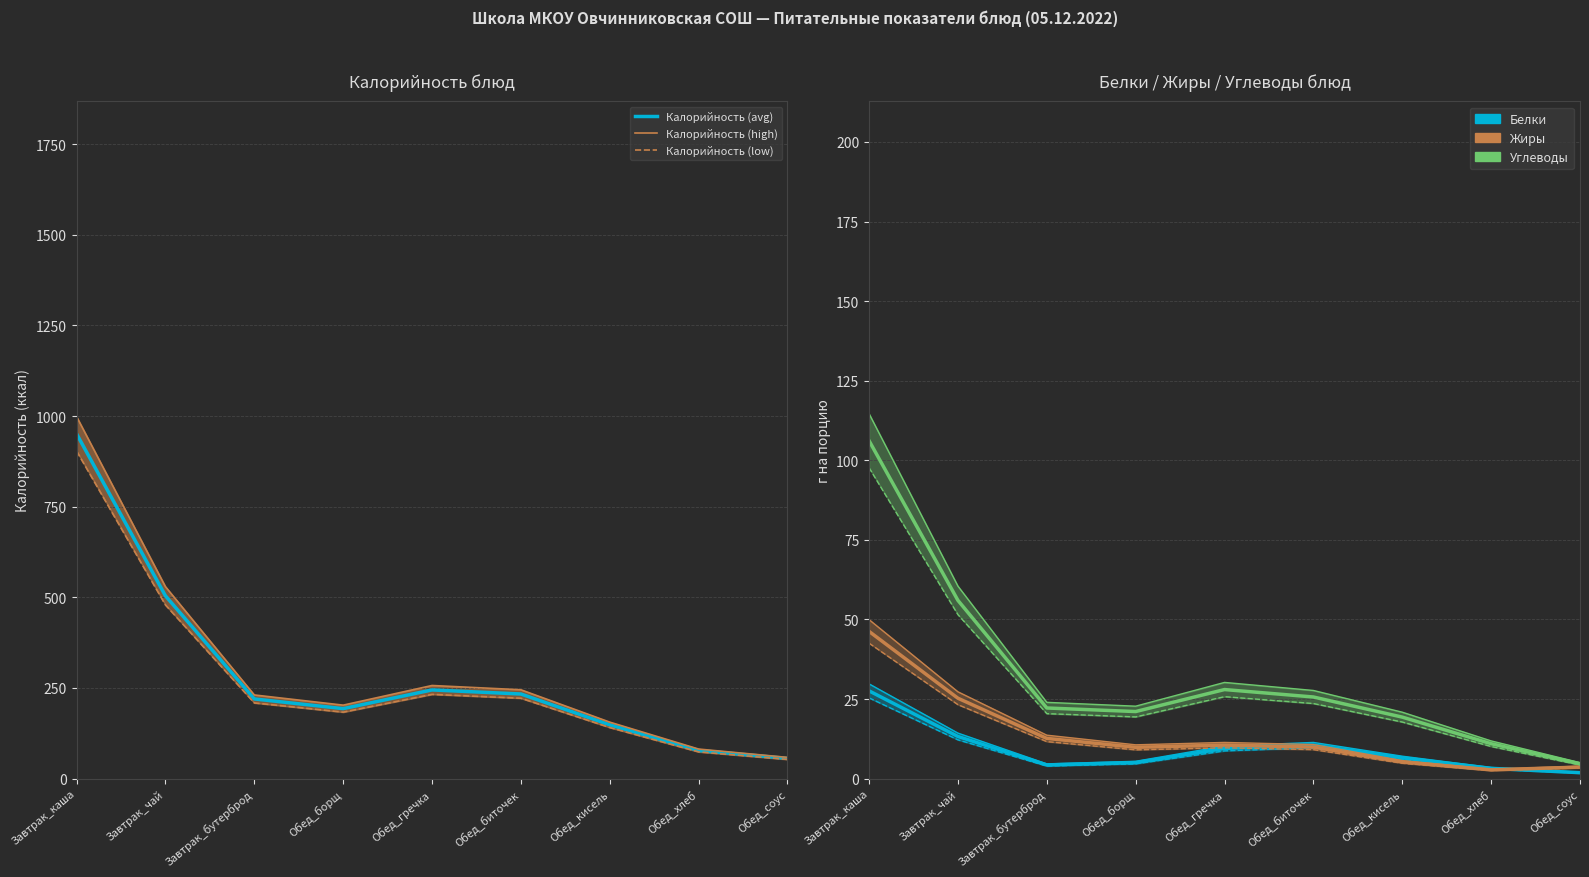

The Углеводы series shows 20.3 at Завтрак_чай. True or false?

False